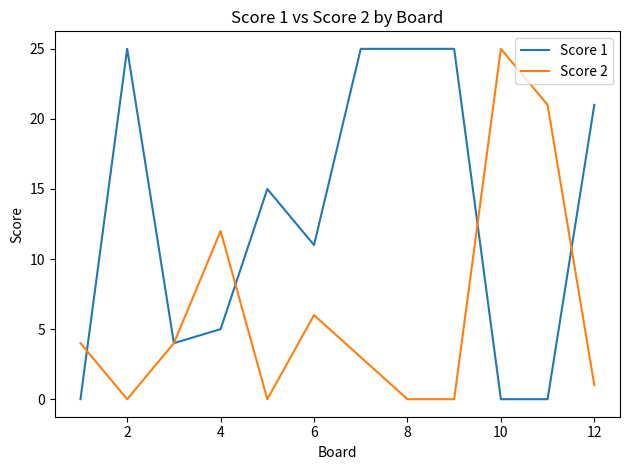

Rank the series by their average value, from highest to lowest.

Score 1, Score 2